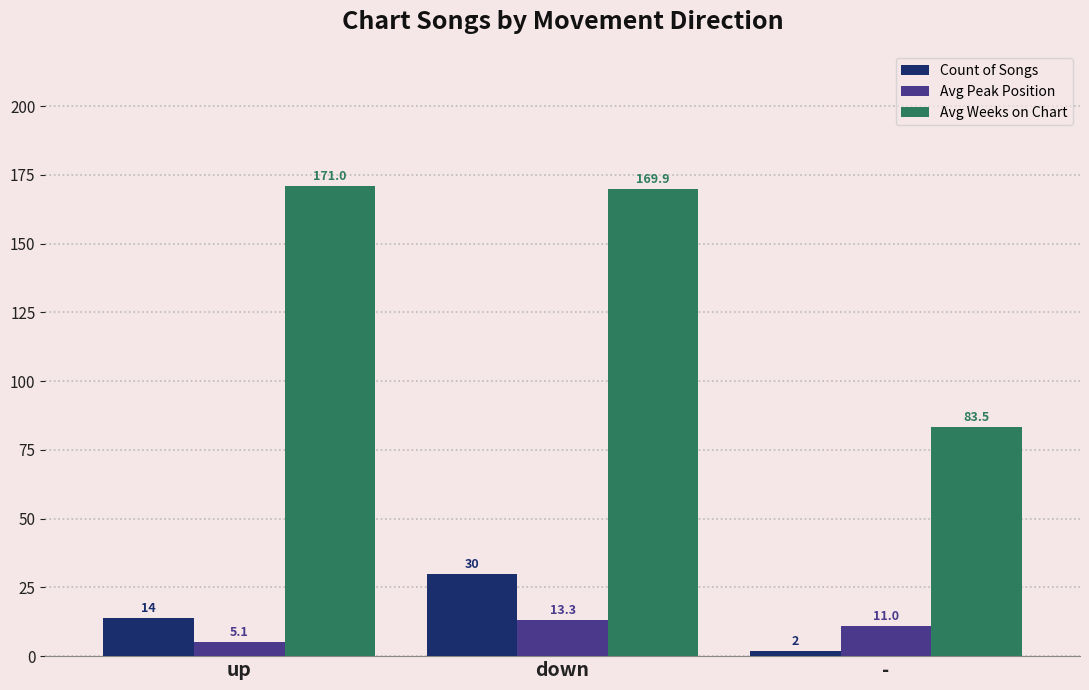

The value of Avg Peak Position at down is 13.3. True or false?

True